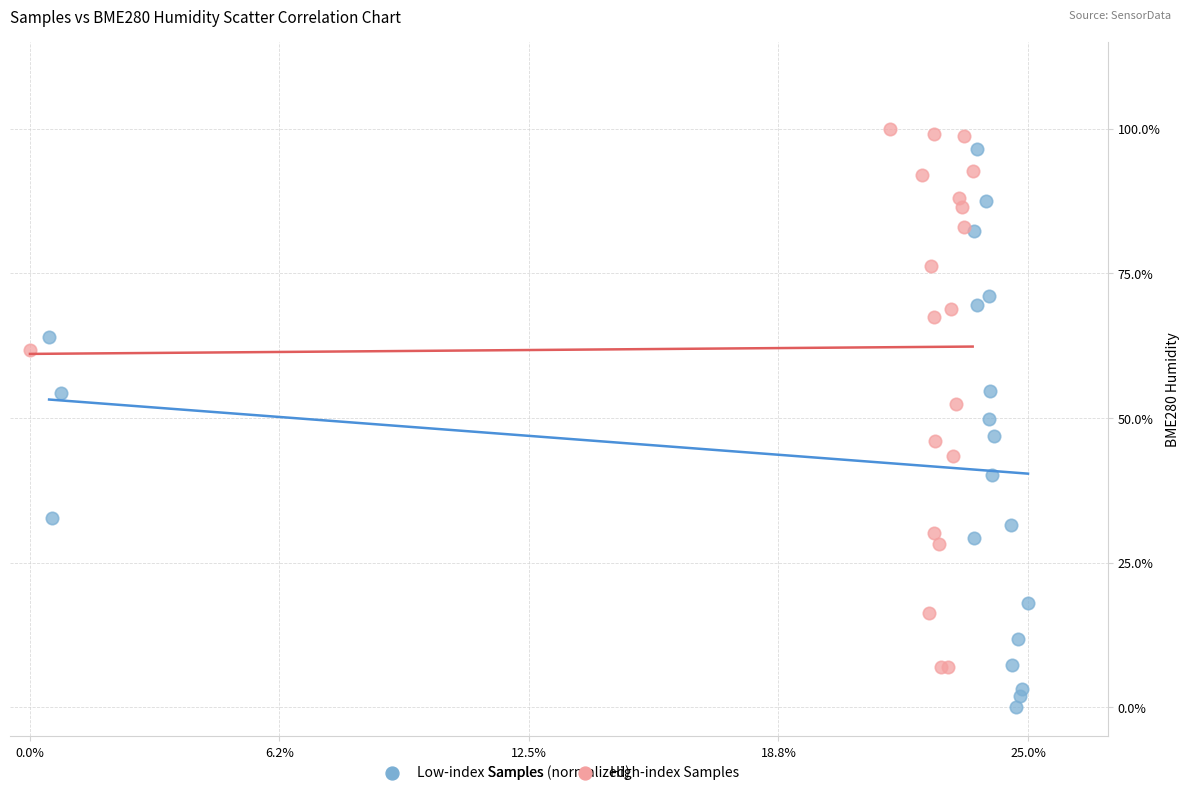

What are all the series names shown in the legend?

Low-index Samples, High-index Samples